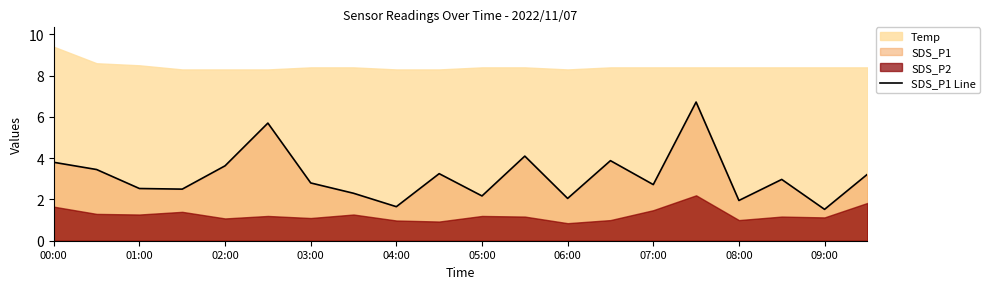

At which label does the data first exceed 2?

00:00